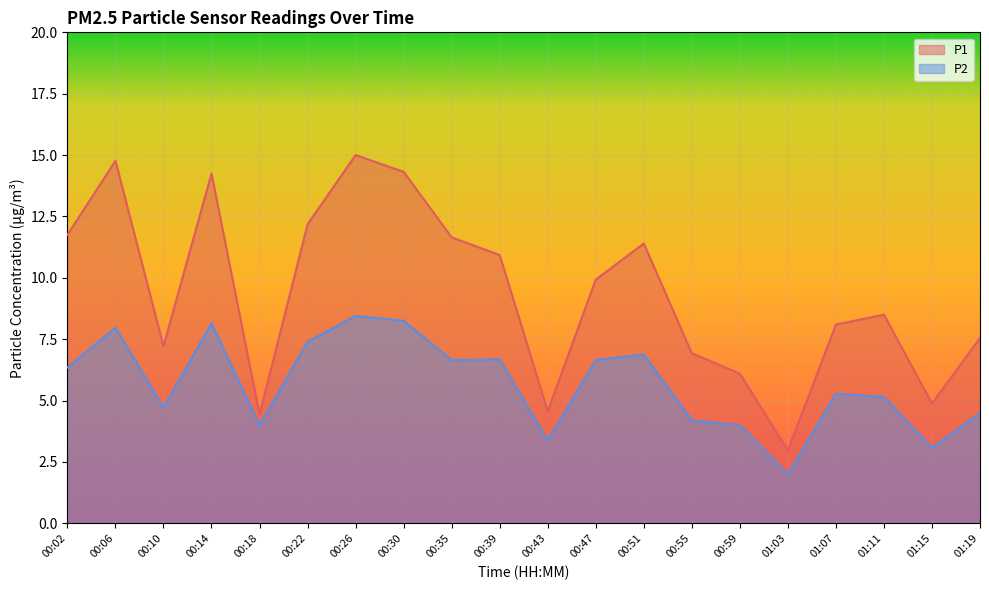

What is the maximum value for P1?

15.0